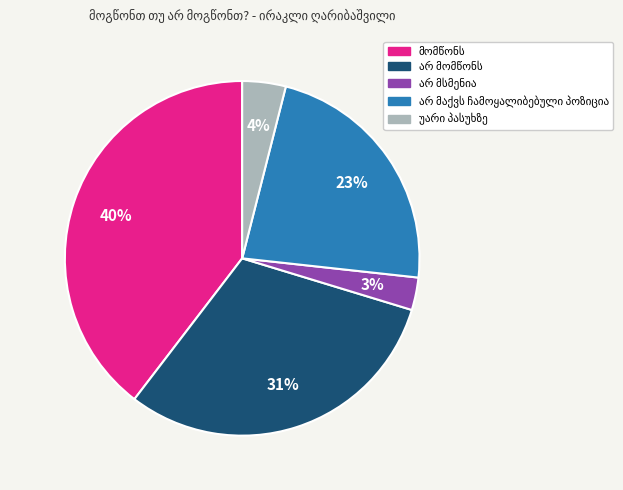

To the nearest percent, what is the average slice percentage?

20%